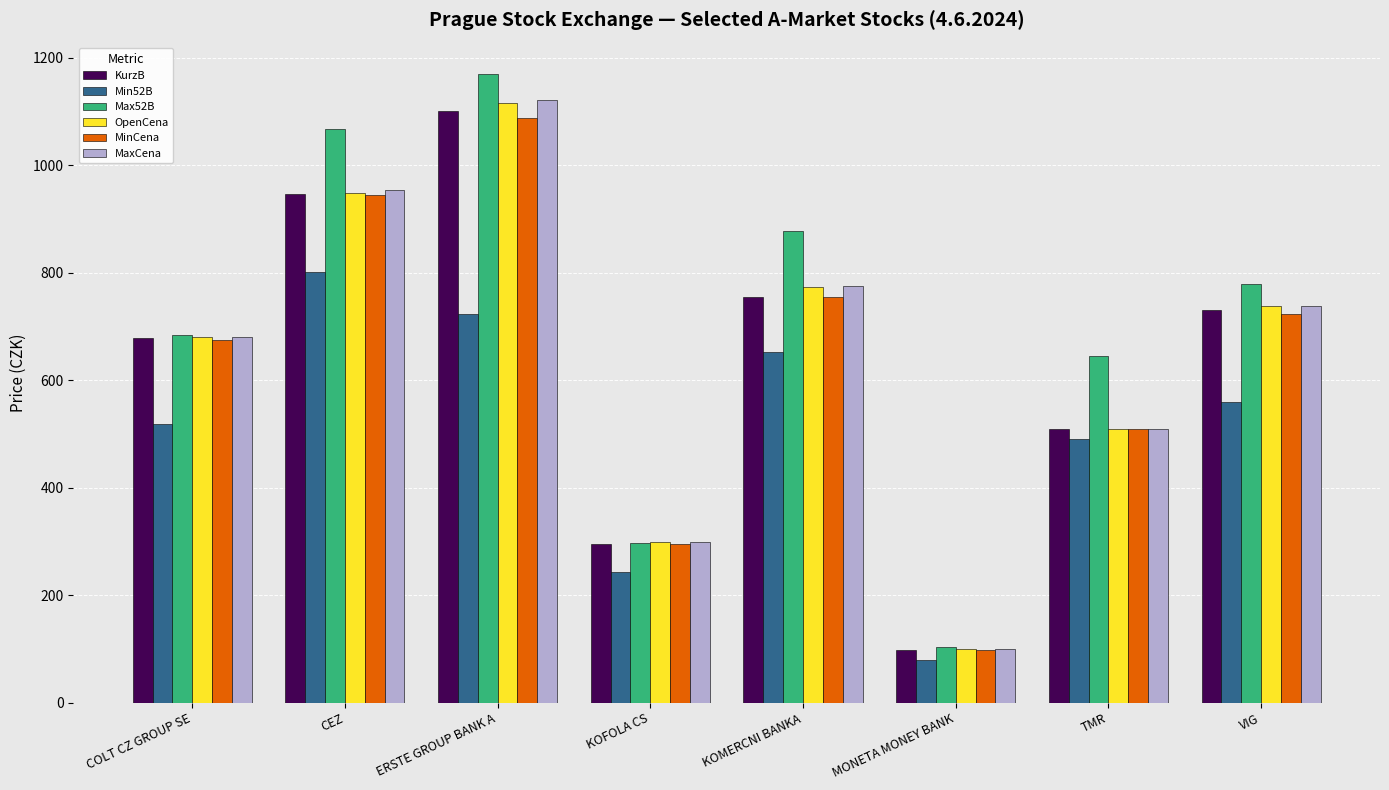

List the labels in order of Min52B value, smallest first.

MONETA MONEY BANK, KOFOLA CS, TMR, COLT CZ GROUP SE, VIG, KOMERCNI BANKA, ERSTE GROUP BANK A, CEZ